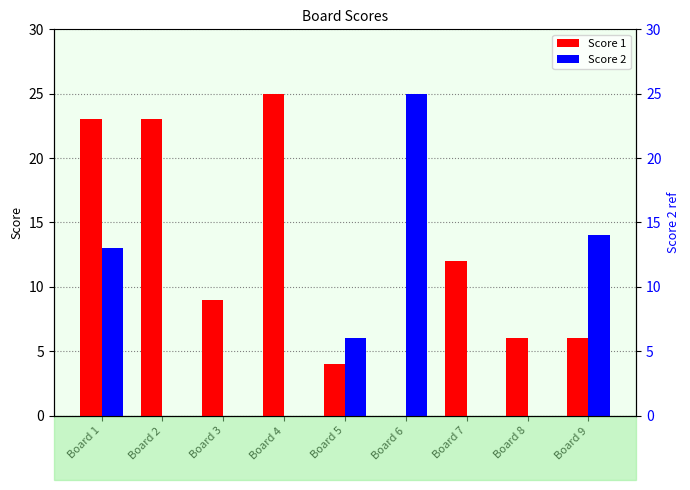

True or false: Score 2 has a value of 13 at Board 1.

True